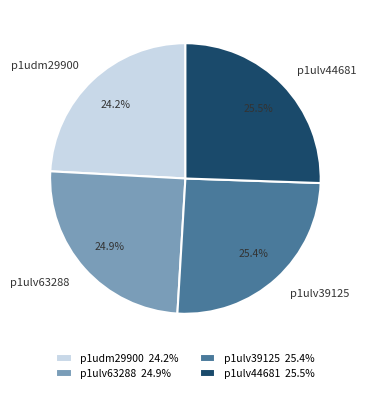

Is there a majority slice in this chart?

No